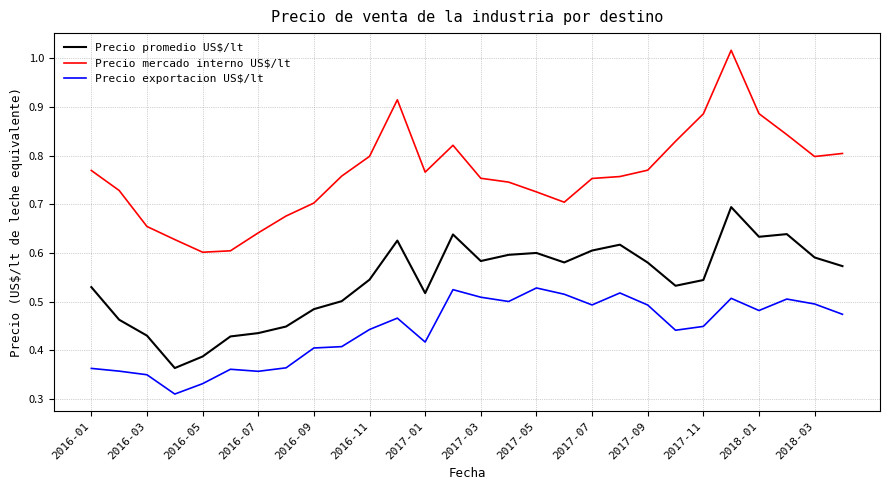

How many lines are shown in the chart?

3